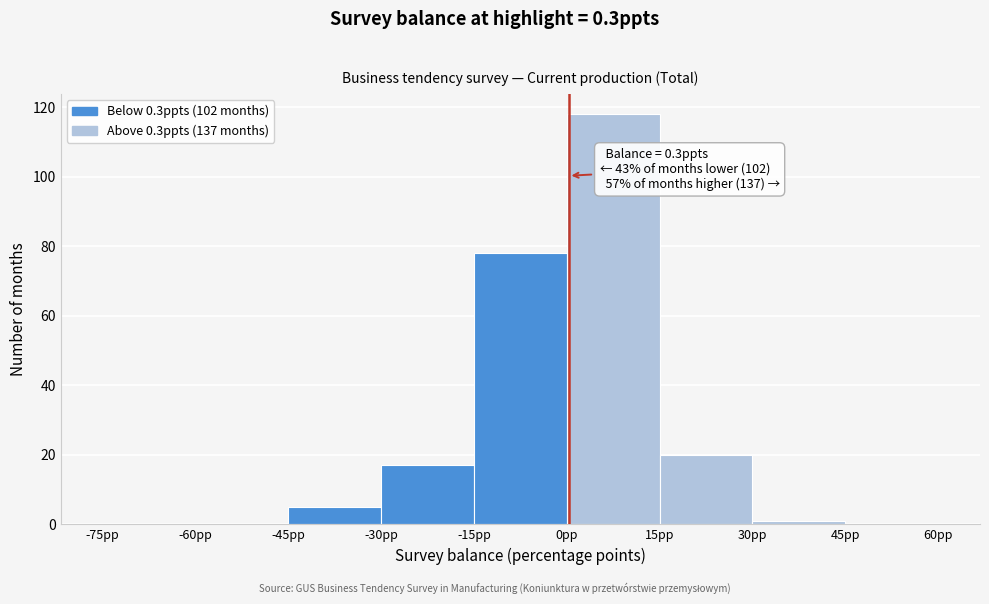

Over which range of the x-axis is the bar tallest?

0 to 15